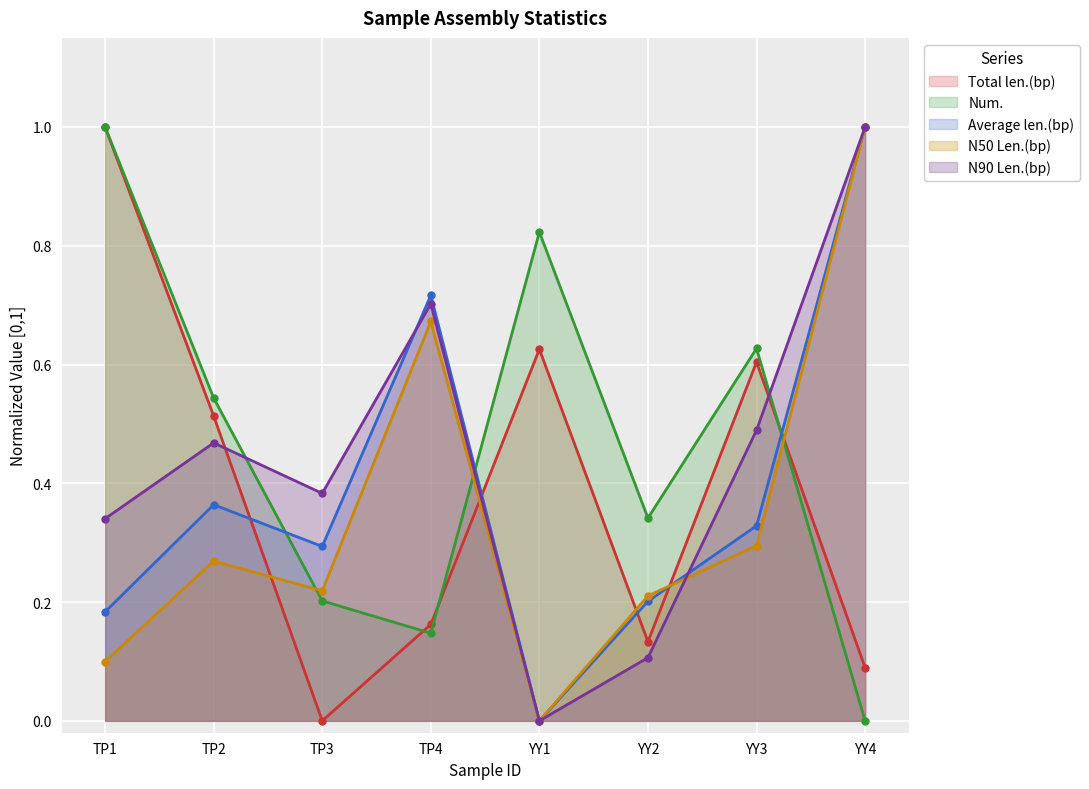

What is the total value across all series at YY1?

1.4